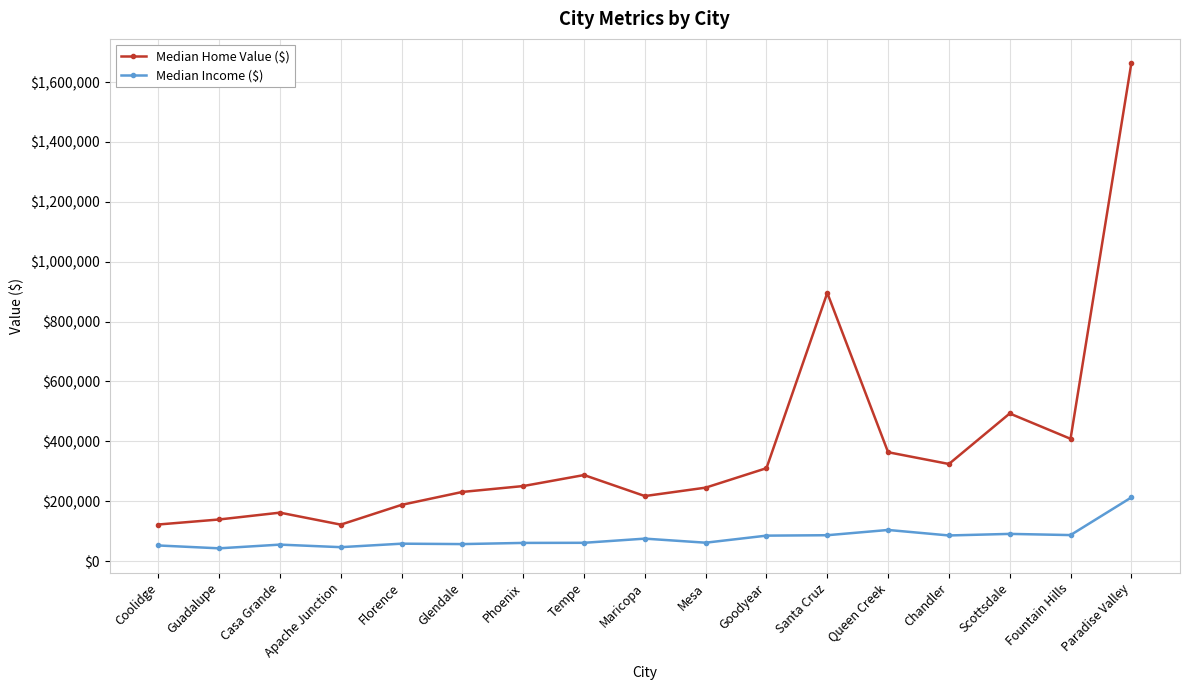

Which category has the highest value across all series?

Paradise Valley